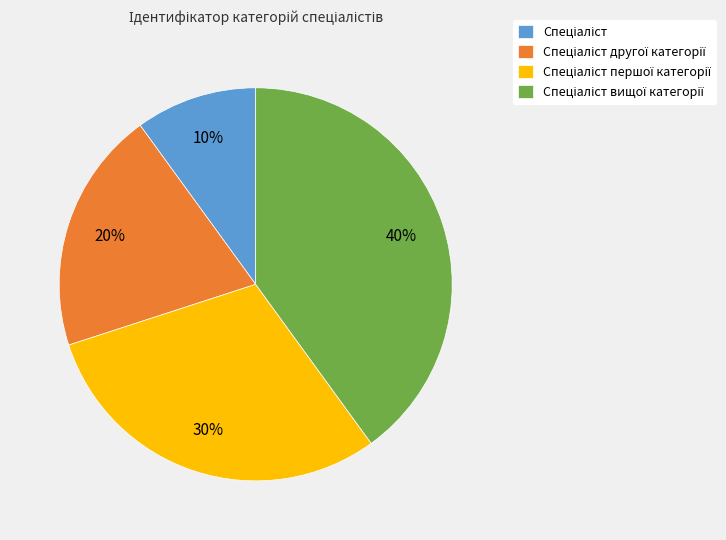

To the nearest percent, what is the average slice percentage?

25%